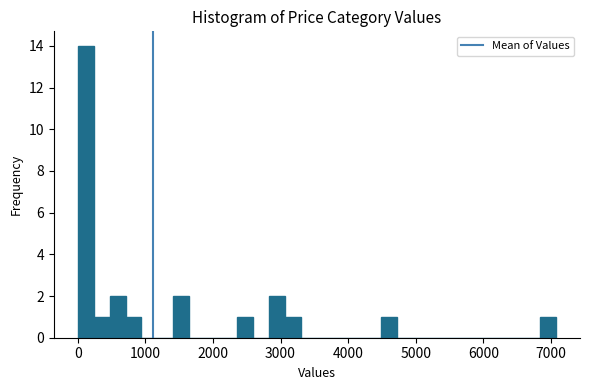

Read against the x-axis, roughly where is the centre of the tallest bar?

100